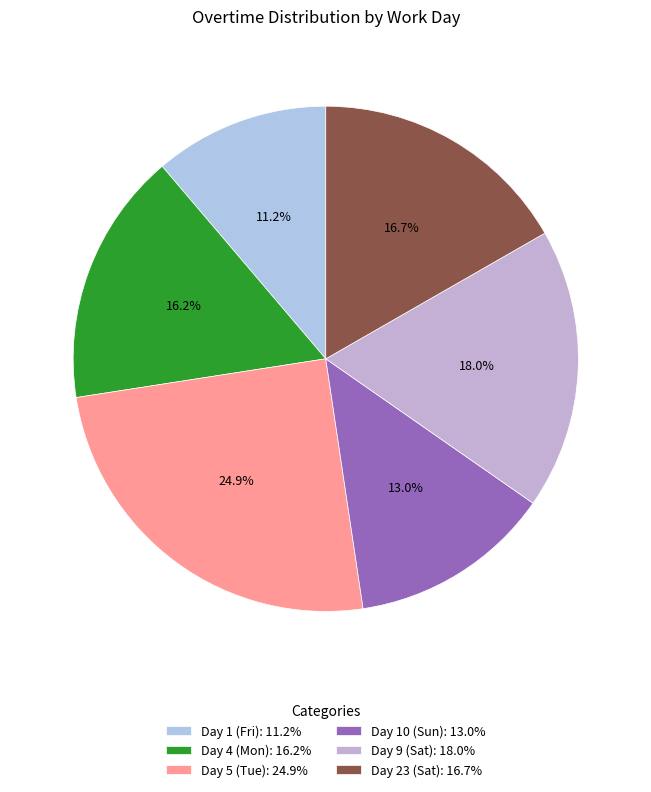

What percentage is NOT represented by Day 23 (Sat)?

83.3%